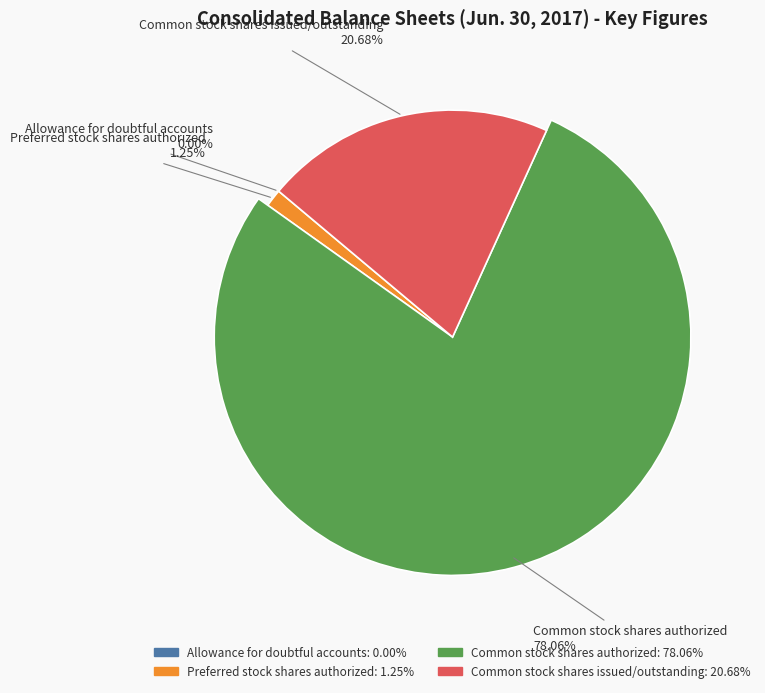

Count the number of slices in the pie.

4